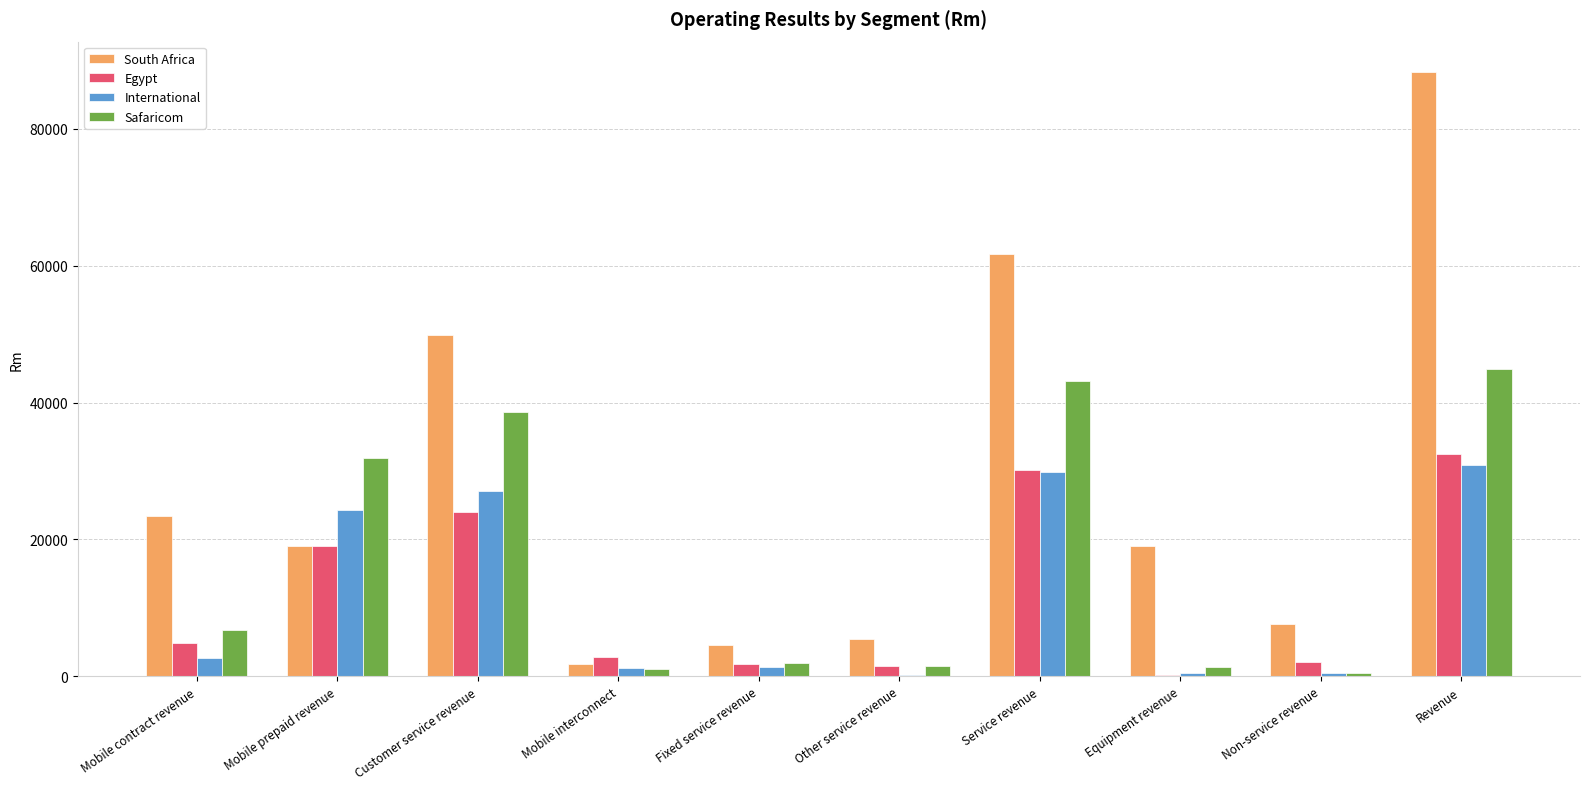

Is the value of Egypt at Mobile contract revenue greater than the value of International at Fixed service revenue?

Yes